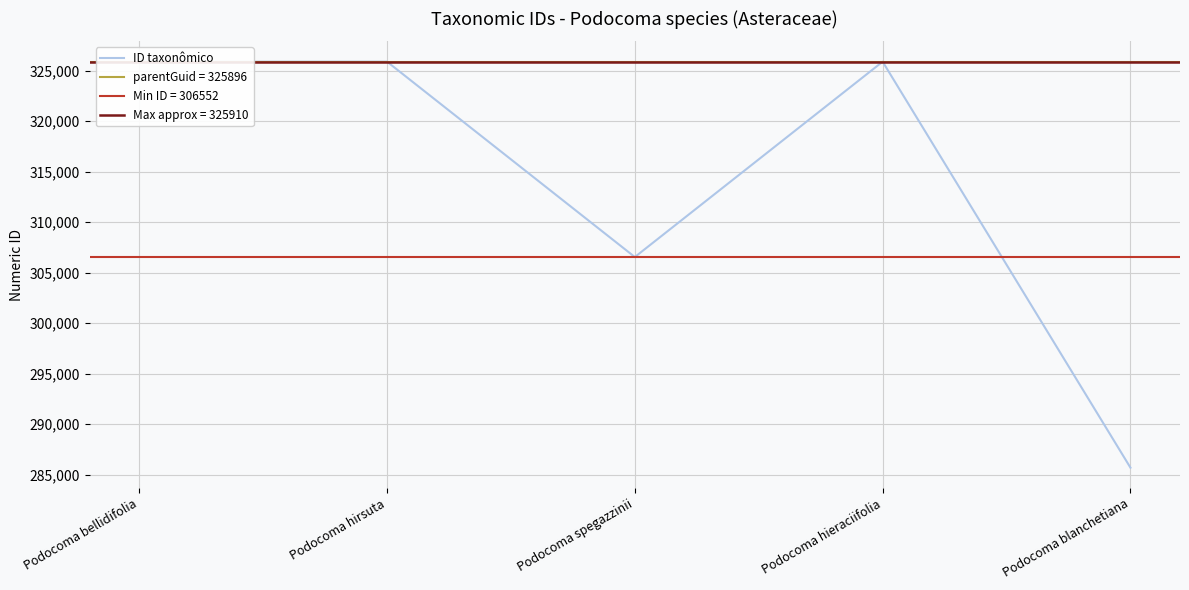

What is the ratio of the value at Podocoma hirsuta to the value at Podocoma bellidifolia?

1.0